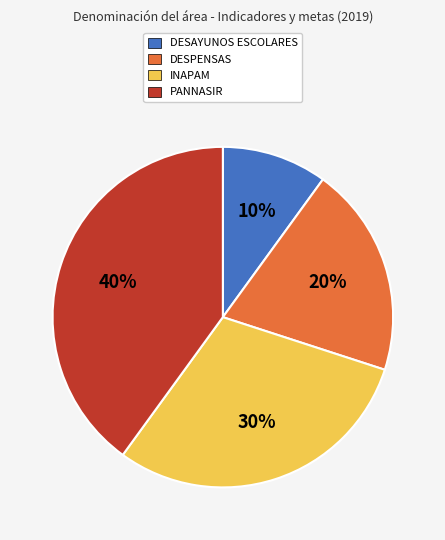

To the nearest percent, what is the average slice percentage?

25%